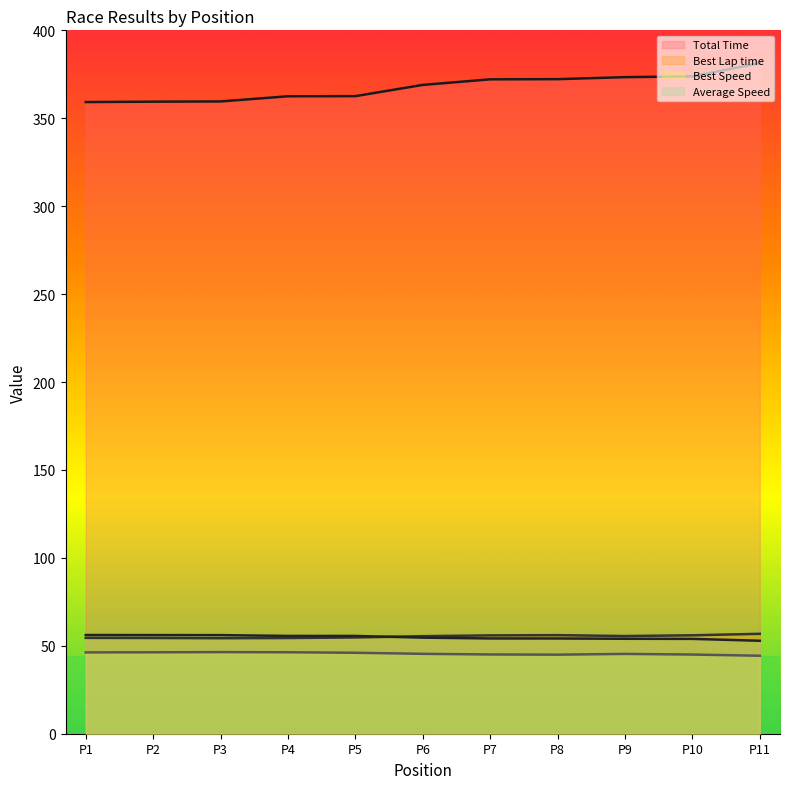

True or false: Total Time and Best Lap time cross at least once.

False